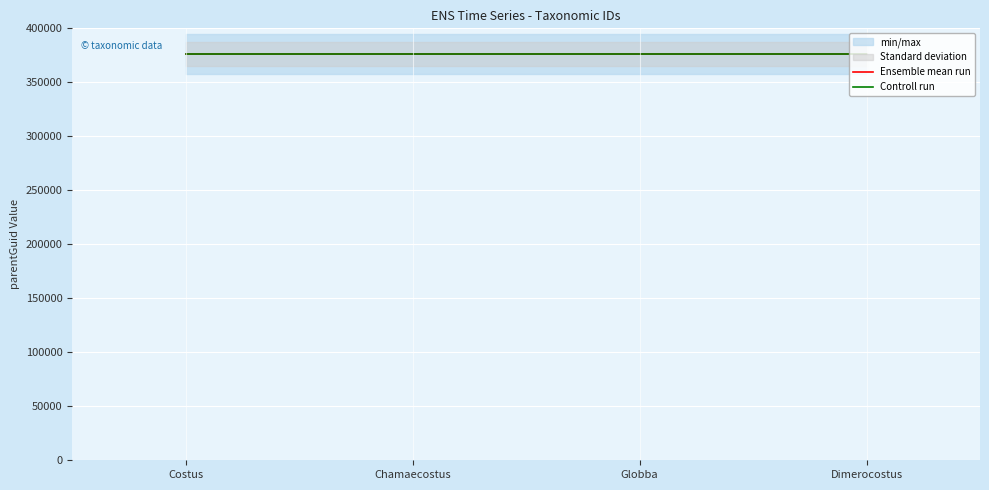

Is it true that Controll run equals 101110.0 at Globba?

False